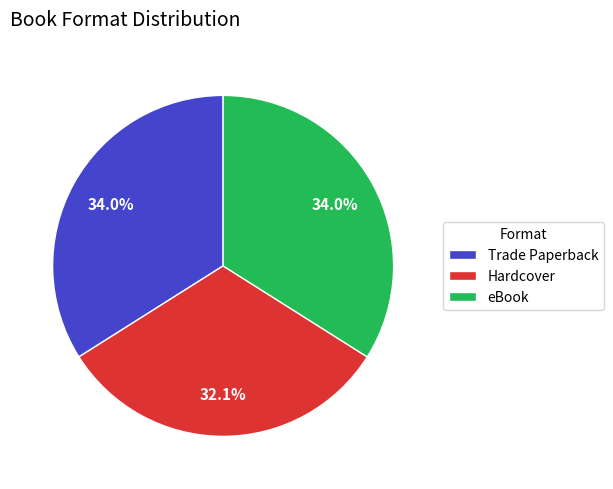

What percentage is the eBook slice, to the nearest percent?

34%